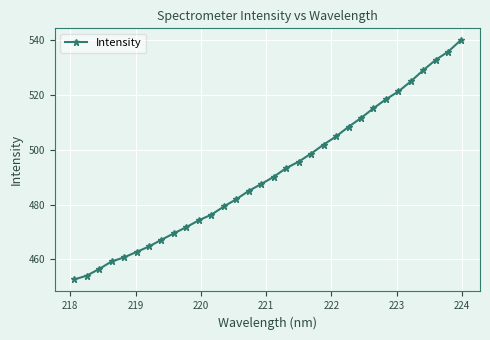

What is the average value?

491.4